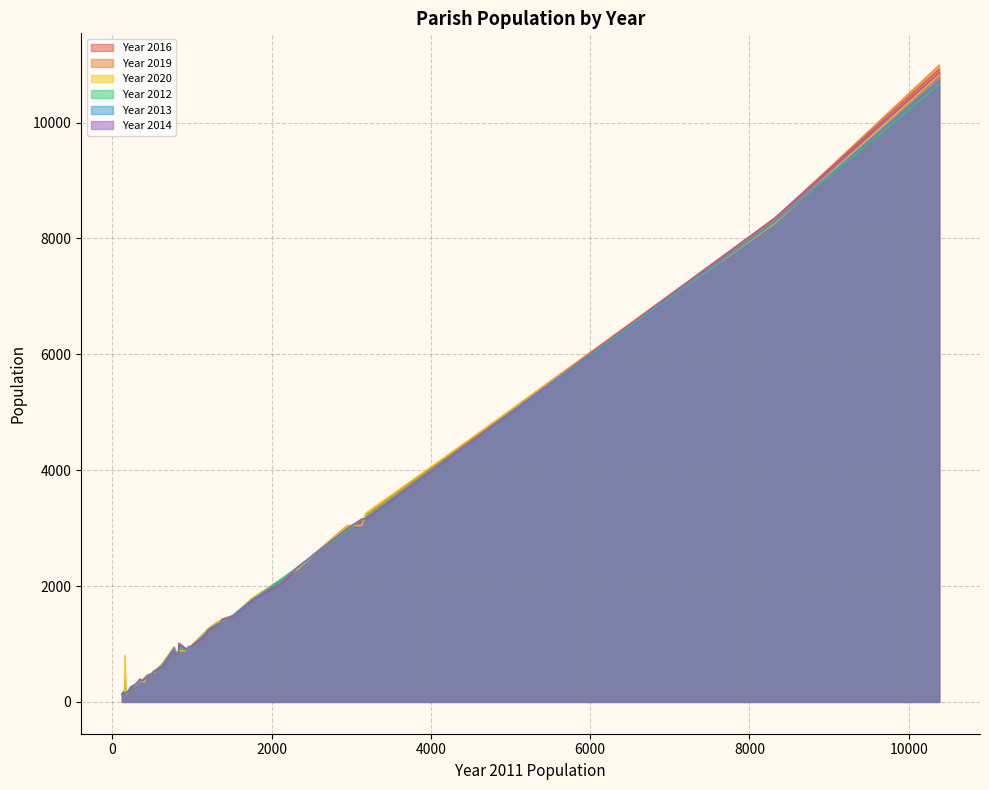

Reading left to right, list all the values displayed in this chart.

Year 2016: Tincleton & Woodsford=256	Abbotsbury=479	Affpuddle and Turnerspuddle=432	Alderholt=3192	Allington=925	Alton Pancras=143	Arne=1313	Ashmore=169	Askerswell=161	Beaminster & Mapperton=3114	Bere Regis=1775	Bincombe=527	Bishop's Caundle=404	Blandford Forum=10927	Blandford St. Mary=1493	Bloxworth=173	Bothenhampton=2042	Bourton=834	Bradford Abbas=947	Bradford Peverell=372	Bradpole=2326	Bridport=8351	Broadmayne=1210	Broadwindsor=1428	Bryanston=912	Buckhorn Weston=362	Buckland Newton=639	Burstock=137	Burton Bradstock=951	Cann=1015	Castleton & Goathill=138	Cattistock=485	Cerne Abbas=812	Chalbury=146	Chaldon Herring=184	Charlton Marshall=1126	Charminster=2957	Charmouth=1363	Cheselbourne=304	Chetnole=363
Year 2019: Tincleton & Woodsford=251	Abbotsbury=460	Affpuddle and Turnerspuddle=448	Alderholt=3233	Allington=934	Alton Pancras=148	Arne=1358	Ashmore=151	Askerswell=160	Beaminster & Mapperton=3043	Bere Regis=1775	Bincombe=508	Bishop's Caundle=415	Blandford Forum=10992	Blandford St. Mary=1485	Bloxworth=179	Bothenhampton=2112	Bourton=835	Bradford Abbas=945	Bradford Peverell=363	Bradpole=2314	Bridport=8335	Broadmayne=1260	Broadwindsor=1394	Bryanston=893	Buckhorn Weston=352	Buckland Newton=656	Burstock=126	Burton Bradstock=961	Cann=851	Castleton & Goathill=360	Cattistock=532	Cerne Abbas=887	Chalbury=140	Chaldon Herring=153	Charlton Marshall=1193	Charminster=3046	Charmouth=1402	Cheselbourne=312	Chetnole=369
Year 2020: Tincleton & Woodsford=272	Abbotsbury=468	Affpuddle and Turnerspuddle=458	Alderholt=3262	Allington=953	Alton Pancras=133	Arne=1378	Ashmore=159	Askerswell=167	Beaminster & Mapperton=3046	Bere Regis=1799	Bincombe=484	Bishop's Caundle=341	Blandford Forum=10824	Blandford St. Mary=1496	Bloxworth=188	Bothenhampton=2128	Bourton=852	Bradford Abbas=961	Bradford Peverell=364	Bradpole=2295	Bridport=8258	Broadmayne=1266	Broadwindsor=1376	Bryanston=887	Buckhorn Weston=346	Buckland Newton=661	Burstock=124	Burton Bradstock=927	Cann=884	Castleton & Goathill=802	Cattistock=529	Cerne Abbas=873	Chalbury=145	Chaldon Herring=158	Charlton Marshall=1212	Charminster=3041	Charmouth=1399	Cheselbourne=288	Chetnole=394
Year 2012: Tincleton & Woodsford=254	Abbotsbury=490	Affpuddle and Turnerspuddle=451	Alderholt=3190	Allington=903	Alton Pancras=161	Arne=1327	Ashmore=186	Askerswell=158	Beaminster & Mapperton=3146	Bere Regis=1763	Bincombe=522	Bishop's Caundle=390	Blandford Forum=10660	Blandford St. Mary=1501	Bloxworth=186	Bothenhampton=2136	Bourton=841	Bradford Abbas=944	Bradford Peverell=370	Bradpole=2335	Bridport=8284	Broadmayne=1231	Broadwindsor=1378	Bryanston=897	Buckhorn Weston=379	Buckland Newton=632	Burstock=110	Burton Bradstock=956	Cann=937	Castleton & Goathill=141	Cattistock=506	Cerne Abbas=816	Chalbury=163	Chaldon Herring=152	Charlton Marshall=1178	Charminster=2952	Charmouth=1333	Cheselbourne=304	Chetnole=392
Year 2013: Tincleton & Woodsford=256	Abbotsbury=482	Affpuddle and Turnerspuddle=456	Alderholt=3166	Allington=943	Alton Pancras=157	Arne=1339	Ashmore=180	Askerswell=161	Beaminster & Mapperton=3155	Bere Regis=1762	Bincombe=514	Bishop's Caundle=393	Blandford Forum=10730	Blandford St. Mary=1496	Bloxworth=185	Bothenhampton=2104	Bourton=859	Bradford Abbas=954	Bradford Peverell=377	Bradpole=2330	Bridport=8284	Broadmayne=1250	Broadwindsor=1379	Bryanston=889	Buckhorn Weston=374	Buckland Newton=609	Burstock=121	Burton Bradstock=925	Cann=990	Castleton & Goathill=132	Cattistock=491	Cerne Abbas=849	Chalbury=163	Chaldon Herring=155	Charlton Marshall=1163	Charminster=2979	Charmouth=1344	Cheselbourne=314	Chetnole=395
Year 2014: Tincleton & Woodsford=261	Abbotsbury=471	Affpuddle and Turnerspuddle=443	Alderholt=3154	Allington=903	Alton Pancras=151	Arne=1318	Ashmore=167	Askerswell=151	Beaminster & Mapperton=3158	Bere Regis=1750	Bincombe=511	Bishop's Caundle=385	Blandford Forum=10866	Blandford St. Mary=1472	Bloxworth=179	Bothenhampton=2051	Bourton=833	Bradford Abbas=956	Bradford Peverell=365	Bradpole=2336	Bridport=8352	Broadmayne=1227	Broadwindsor=1418	Bryanston=903	Buckhorn Weston=375	Buckland Newton=620	Burstock=133	Burton Bradstock=948	Cann=1002	Castleton & Goathill=161	Cattistock=485	Cerne Abbas=821	Chalbury=142	Chaldon Herring=154	Charlton Marshall=1130	Charminster=2995	Charmouth=1350	Cheselbourne=316	Chetnole=385